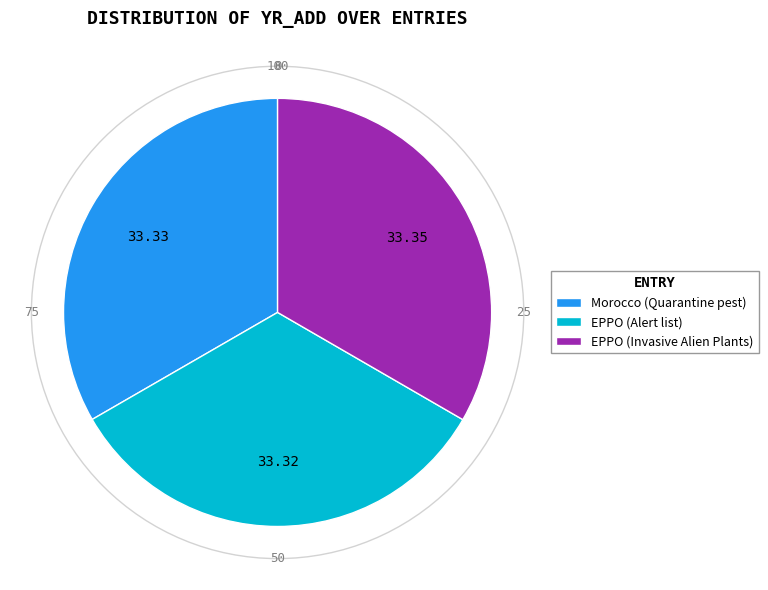

Approximately how many times larger is the value at EPPO (Invasive Alien Plants) compared to EPPO (Alert list)?

1.0